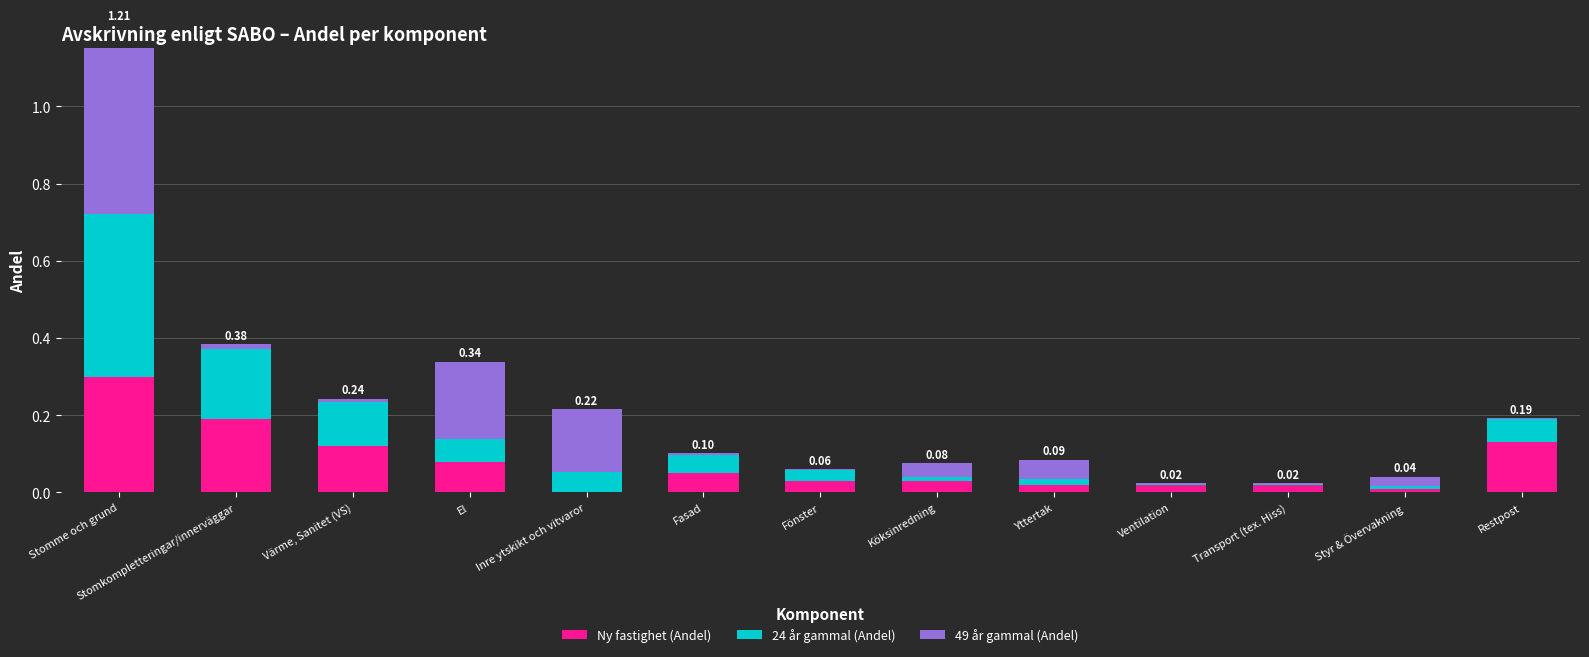

How many values in Ny fastighet (Andel) are above zero?

12